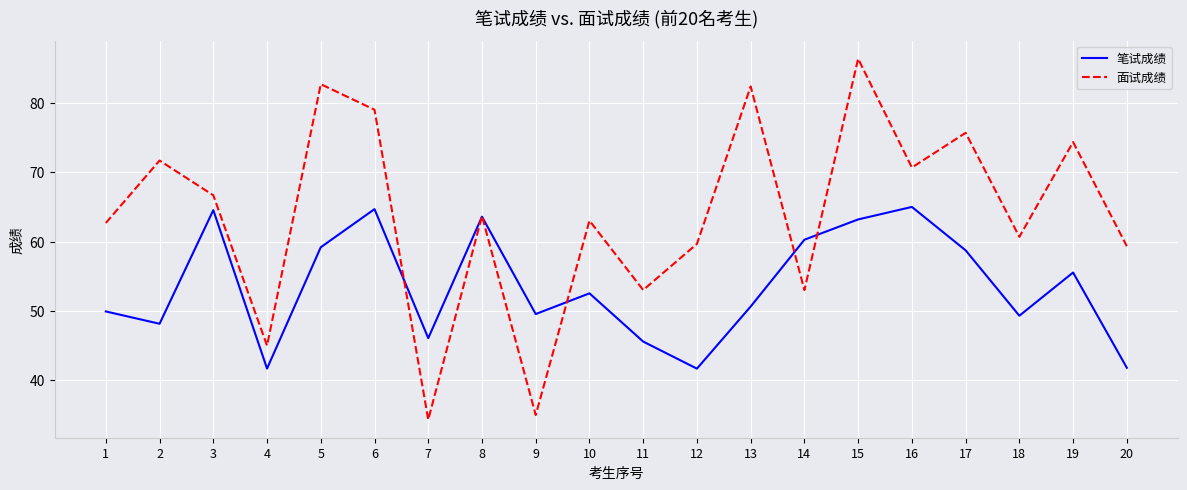

The 面试成绩 series shows 33.2 at 11. True or false?

False